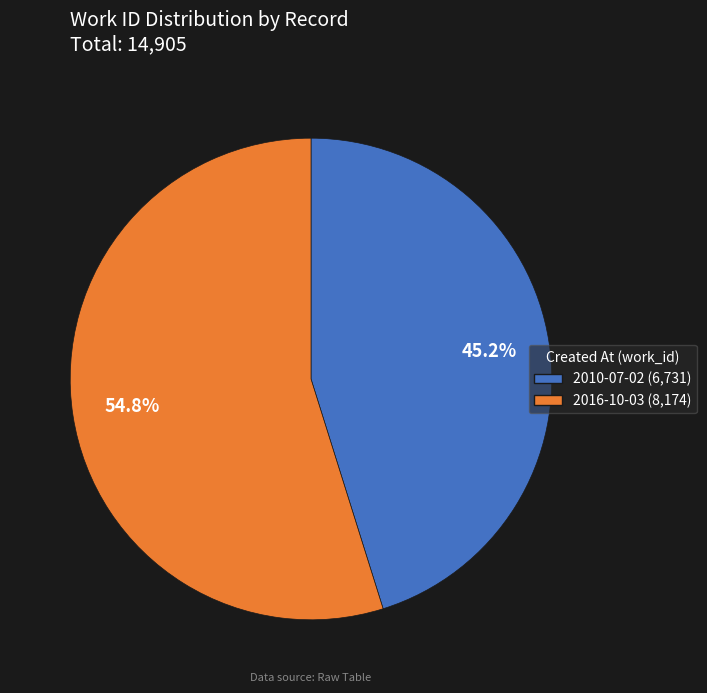

Is 2016-10-03 the majority of the pie?

Yes